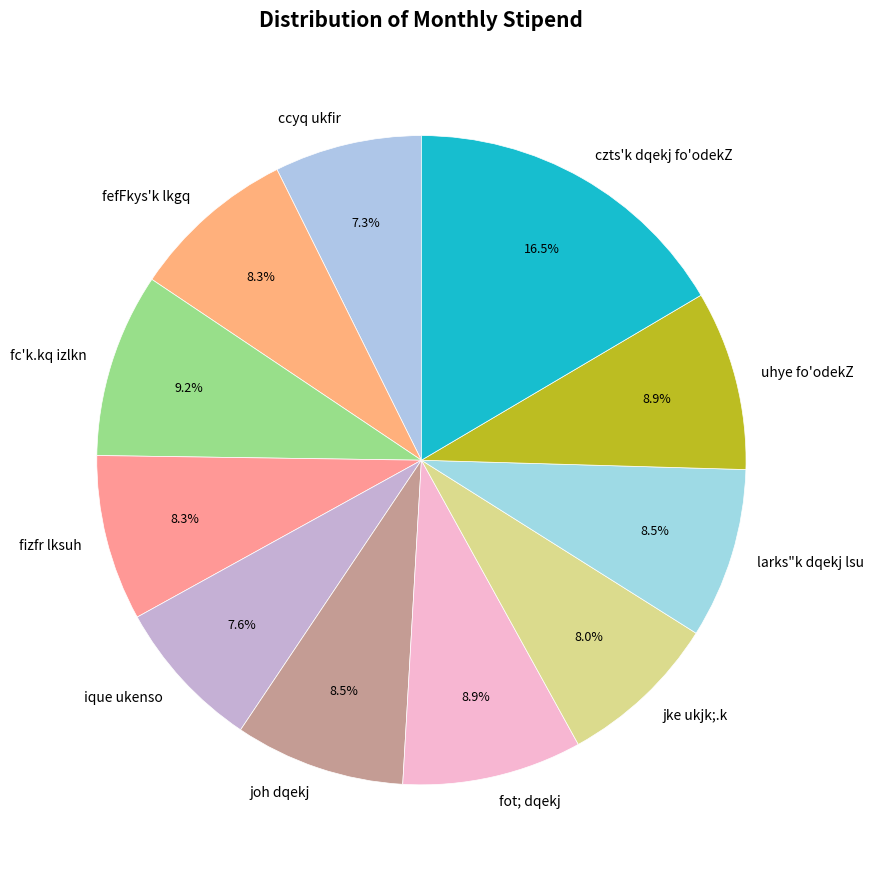

How much of the chart is everything except ccyq ukfir?

92.7%